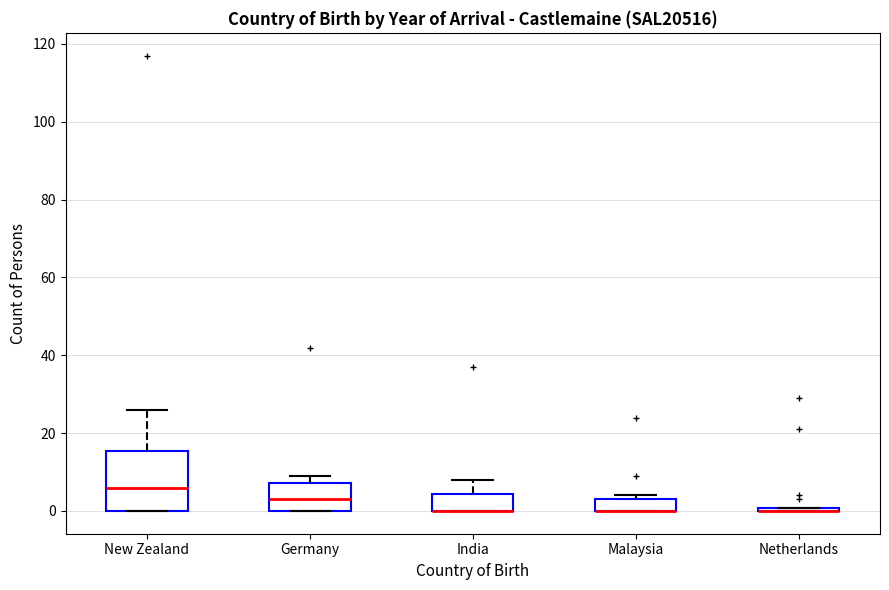

Reading left to right, transcribe this box plot: for each box, give where its median line is, the range the box spans, and where its two whiskers end, as read against the y-axis. The values are not printed on the chart, so give them approximately, as read against the axis.

New Zealand: median 6, box 0 to 16, whiskers 0 to 26
Germany: median 4, box 0 to 8, whiskers 0 to 10
India: median 0 (drawn on the box's lower edge), box 0 to 4, whiskers 0 to 8
Malaysia: median 0 (drawn on the box's lower edge), box 0 to 4, whiskers 0 to 4 (just above the box's upper edge)
Netherlands: box collapsed to a line at 0, whiskers 0 to 0